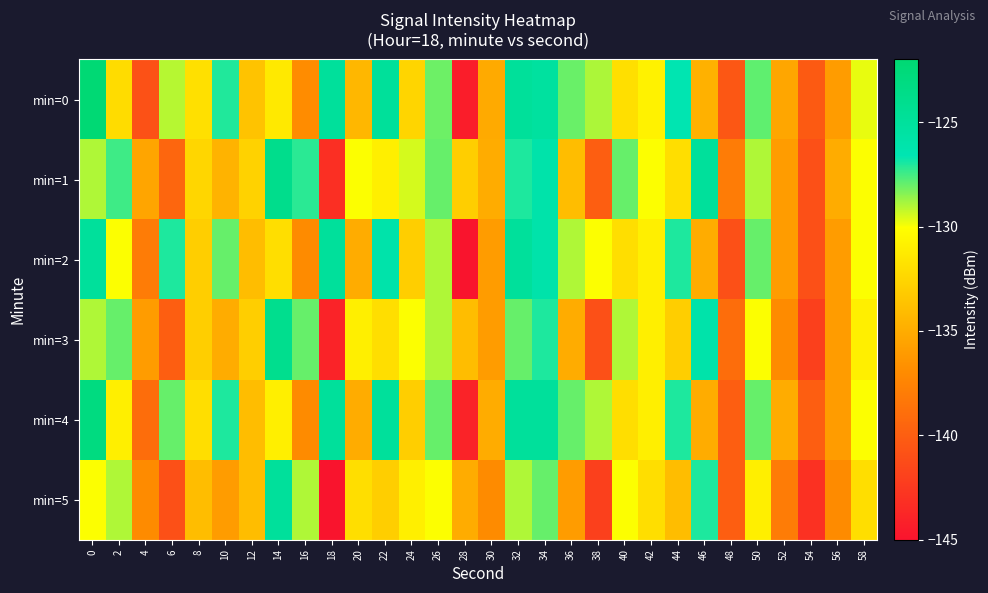

Which series has the widest spread of values?

min=0